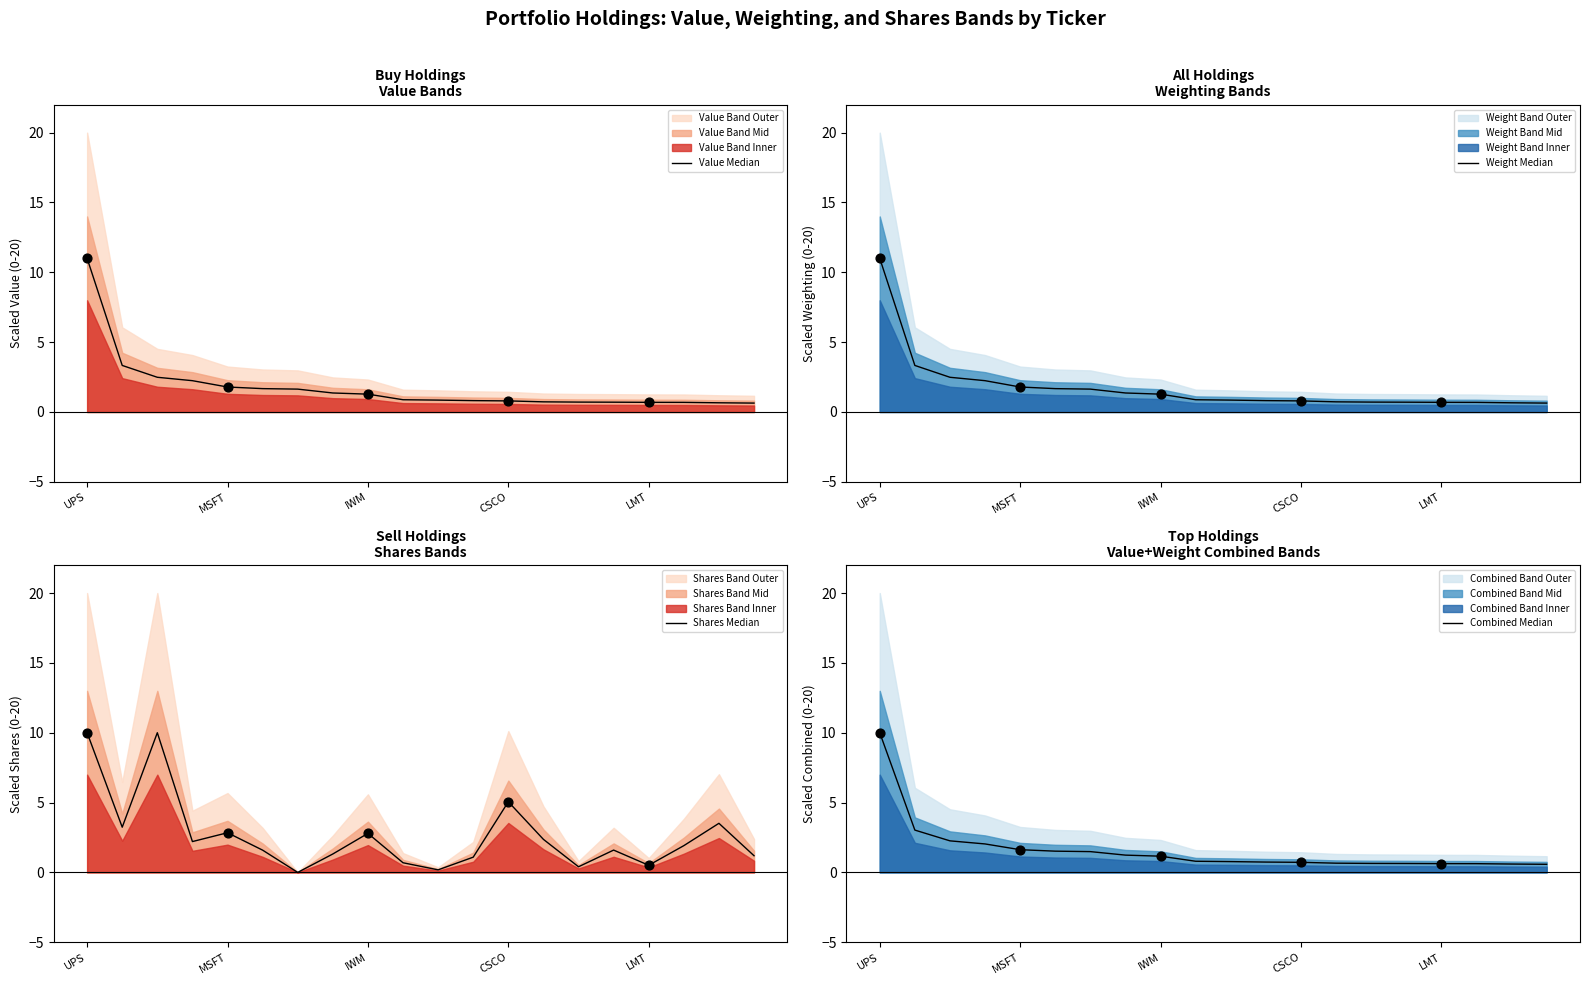

At how many categories does at least one series exceed 8?

2